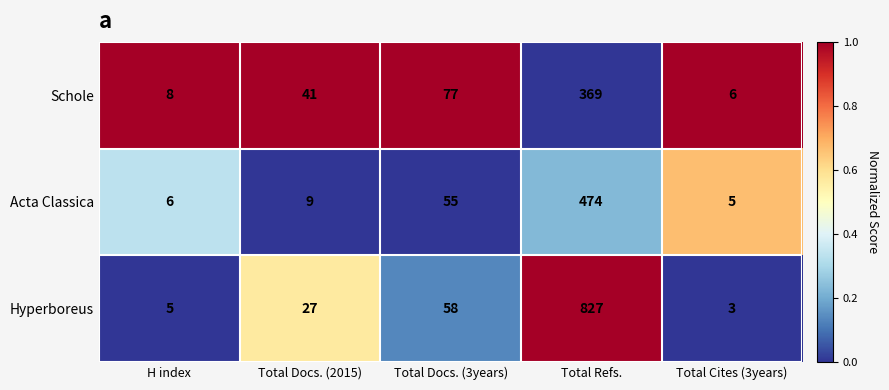

Where is Hyperboreus nearest to the value 415?

Total Docs. (3years)